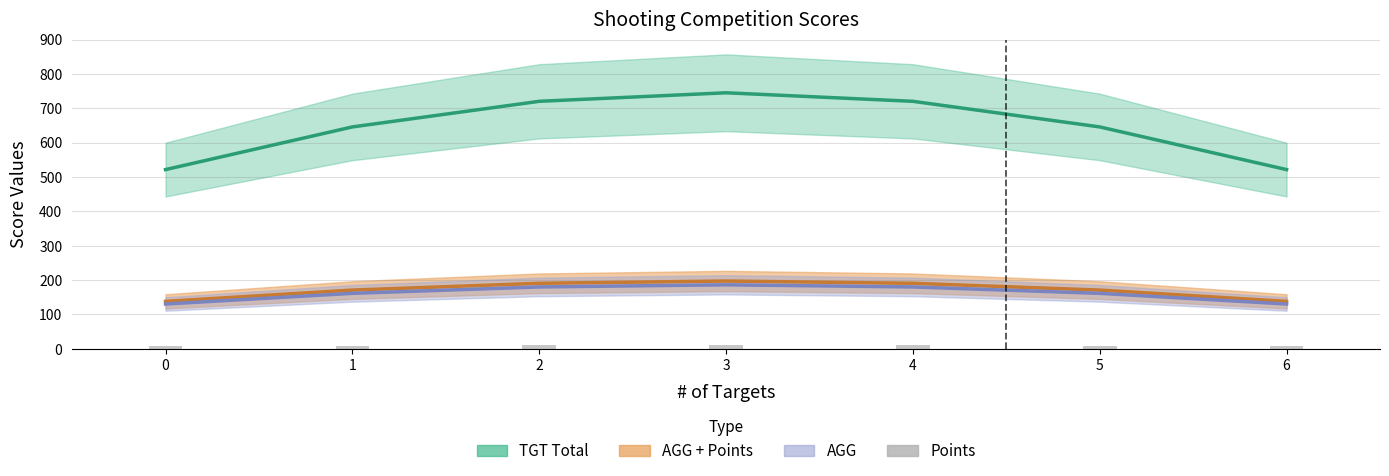

Between 6 and 1, which is larger?

1